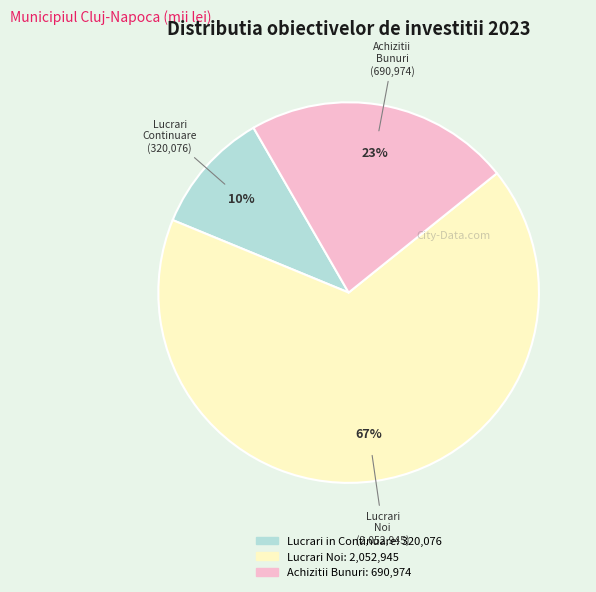

Is there any slice that represents more than half of the pie?

Yes